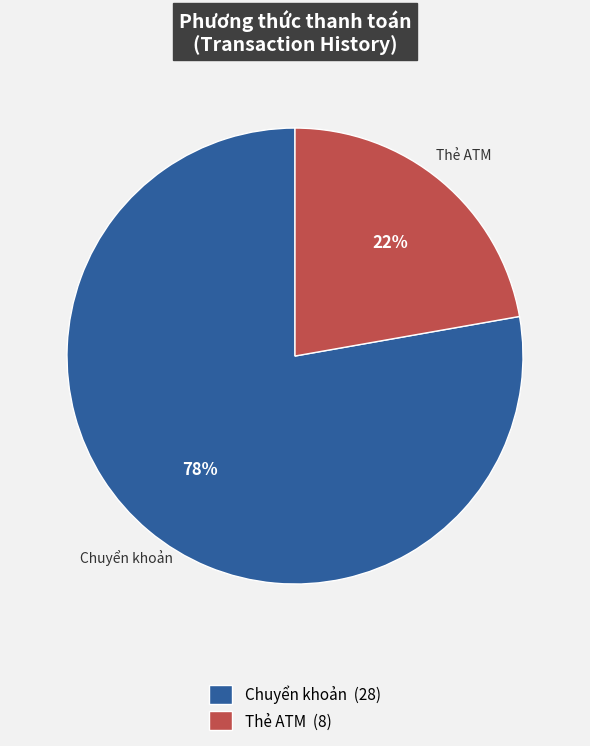

How many segments does this pie chart have?

2